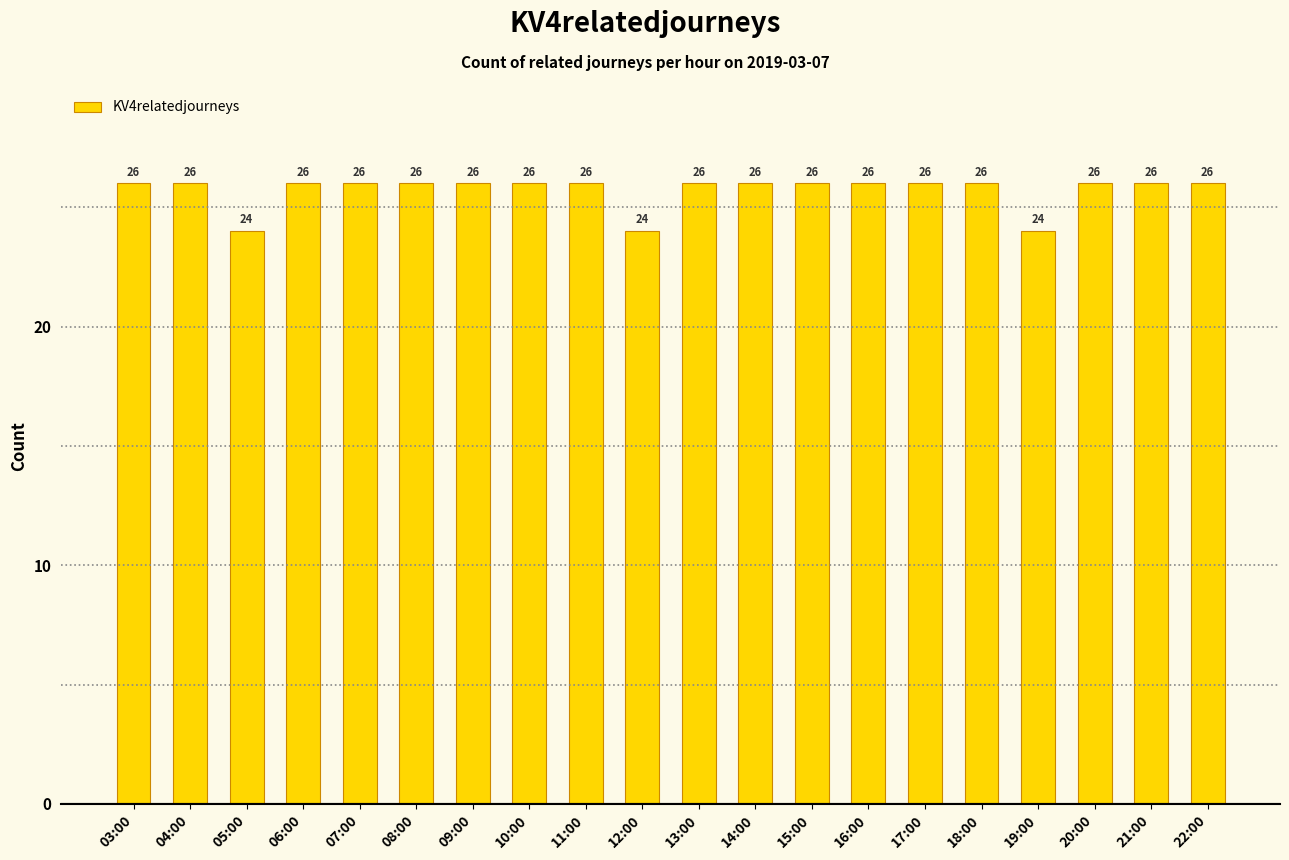

Reading left to right, list all the values displayed in this chart.

03:00=26	04:00=26	05:00=24	06:00=26	07:00=26	08:00=26	09:00=26	10:00=26	11:00=26	12:00=24	13:00=26	14:00=26	15:00=26	16:00=26	17:00=26	18:00=26	19:00=24	20:00=26	21:00=26	22:00=26